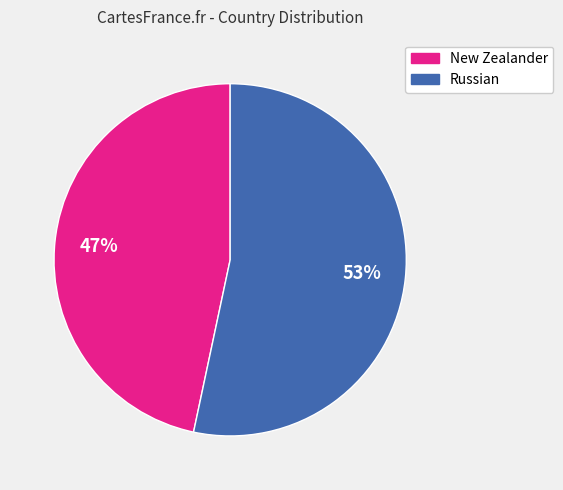

Do Russian and New Zealander together represent more than half of the pie?

Yes